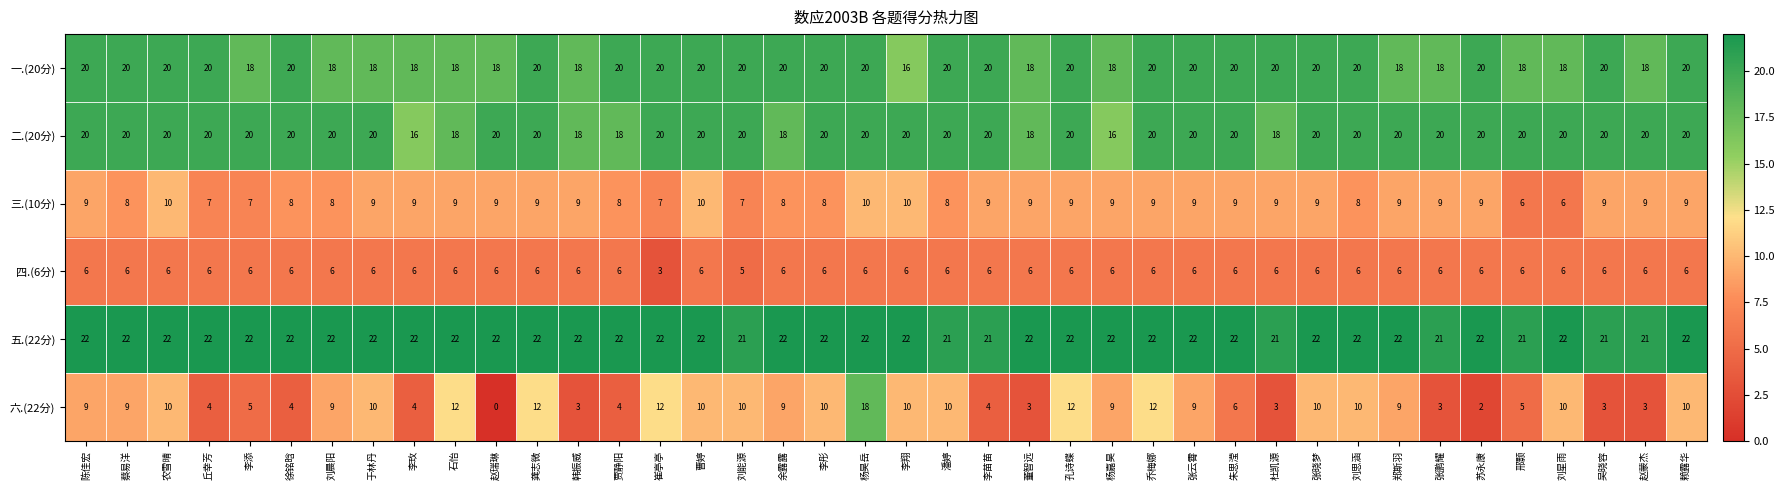

Count the 五.(22分) values in the range 22 to 23.

32